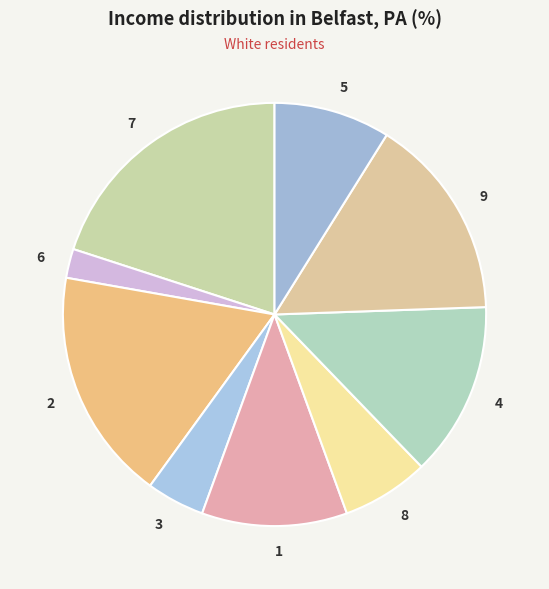

What is the ratio of the value at 2 to the value at 5?

2.0